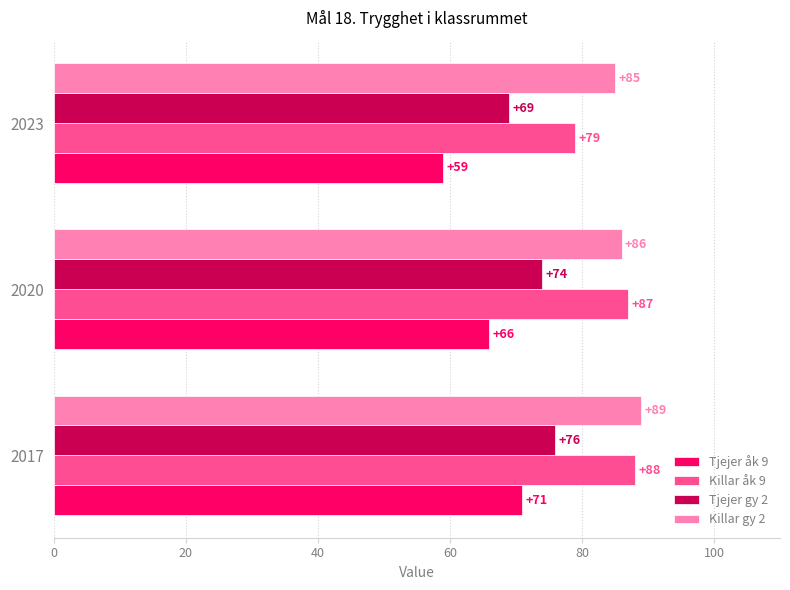

The value of Tjejer gy 2 at 2017 is 76. True or false?

True